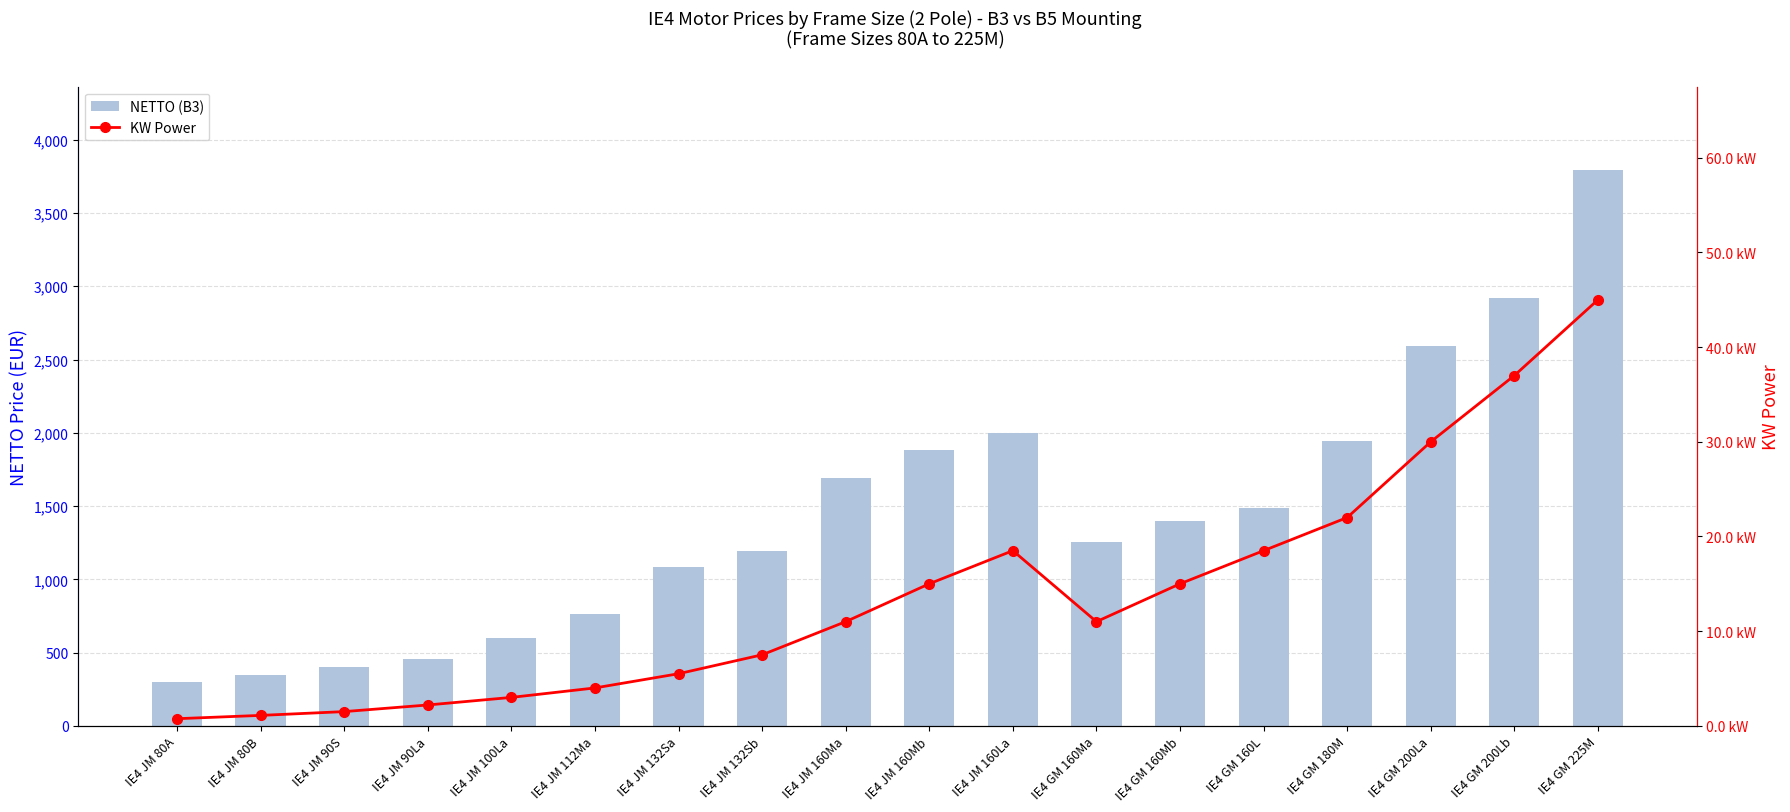

How many distinct data groups are displayed?

2